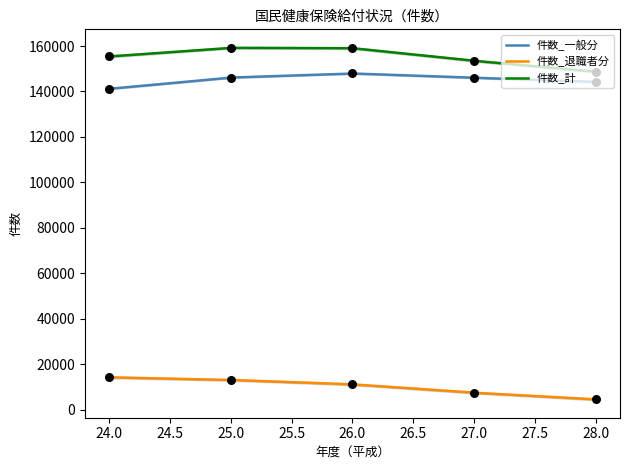

Which series has the largest total across all categories?

件数_計